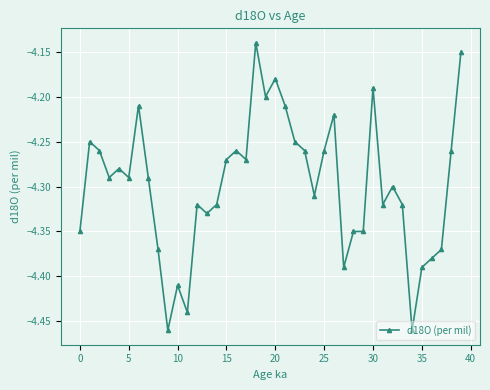

What is the sum of all values?

-171.9